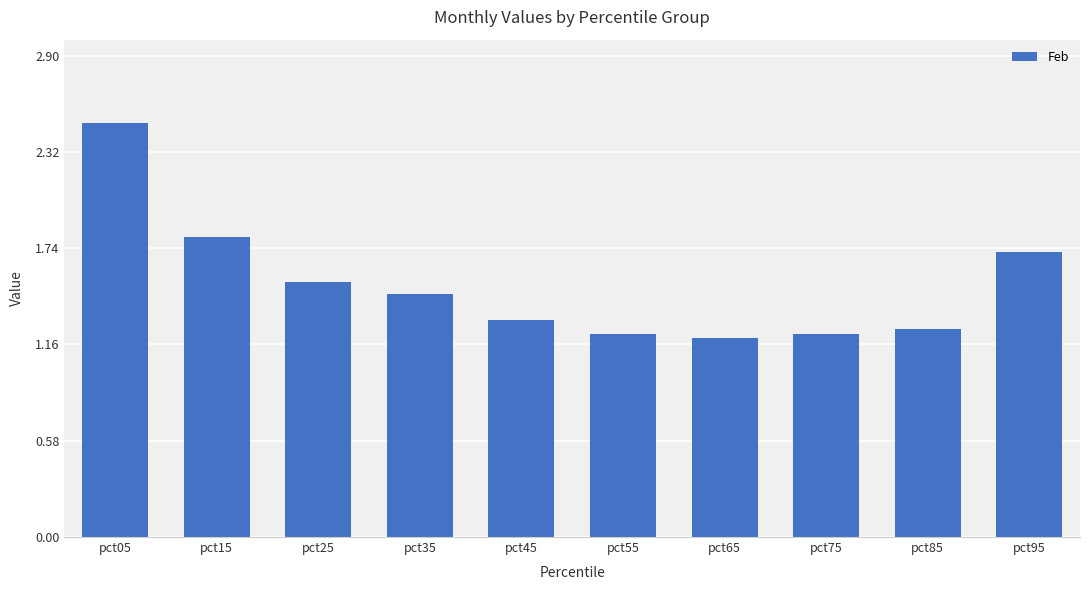

What is the ratio of the value at pct35 to the value at pct15?

0.8